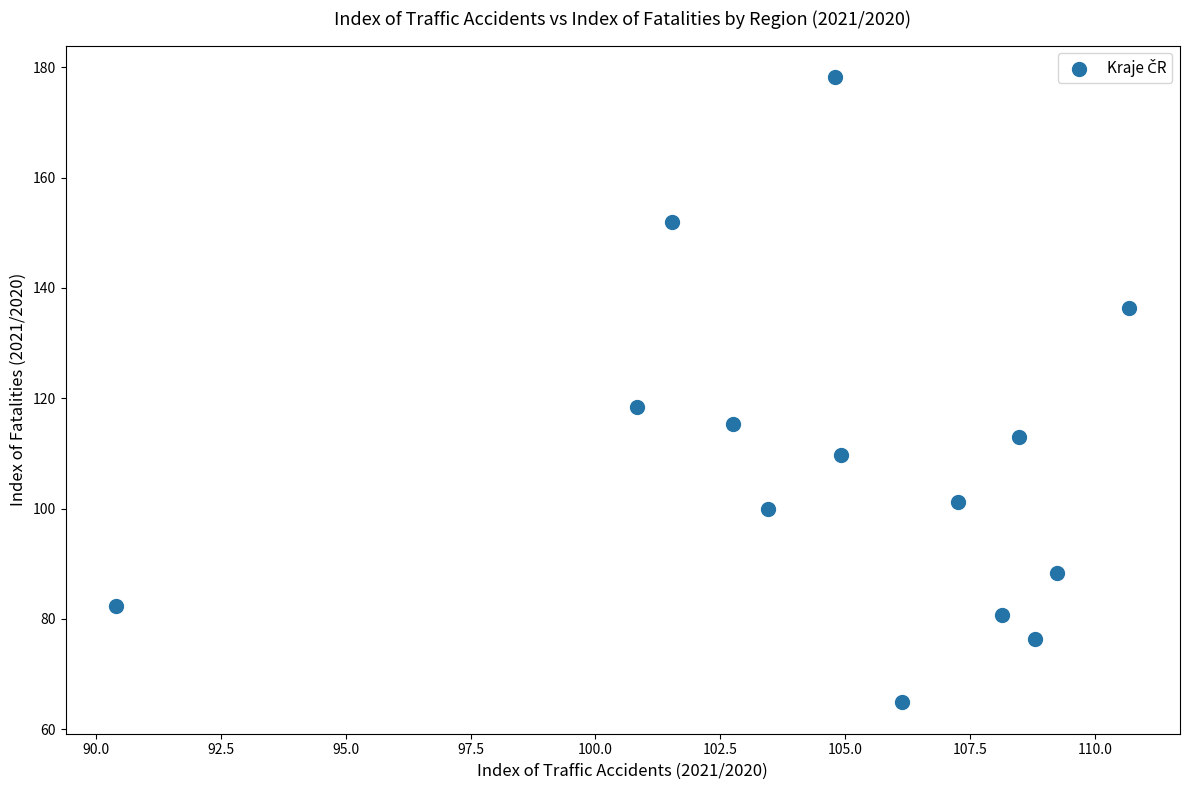

What is the range of Y values (max minus min)?

113.4